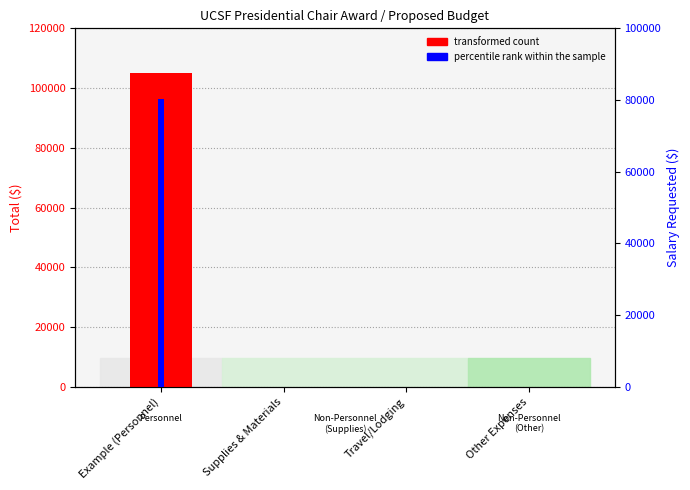

How many groups of bars are there?

4